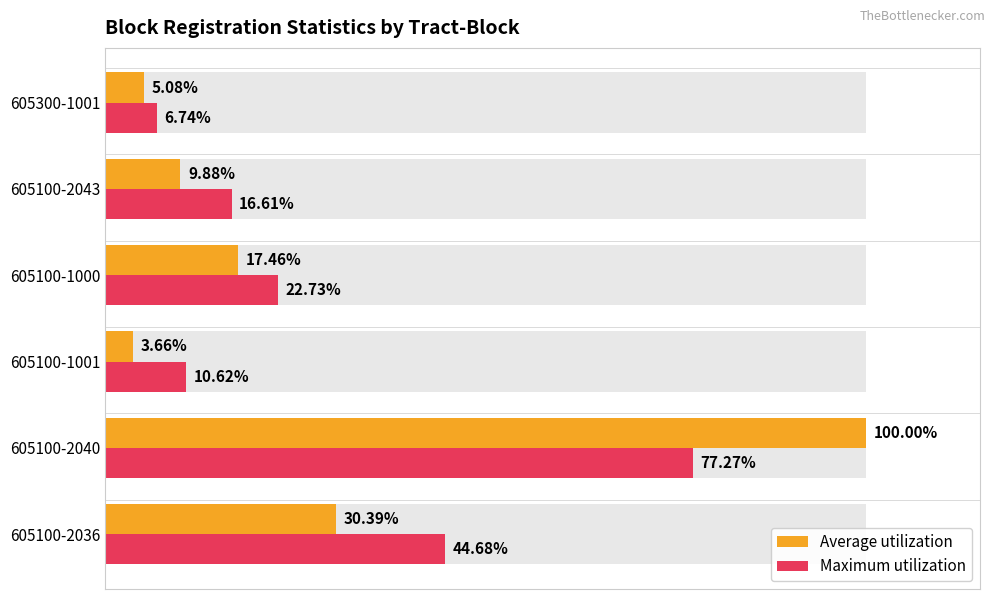

What is the smallest value displayed?

3.7